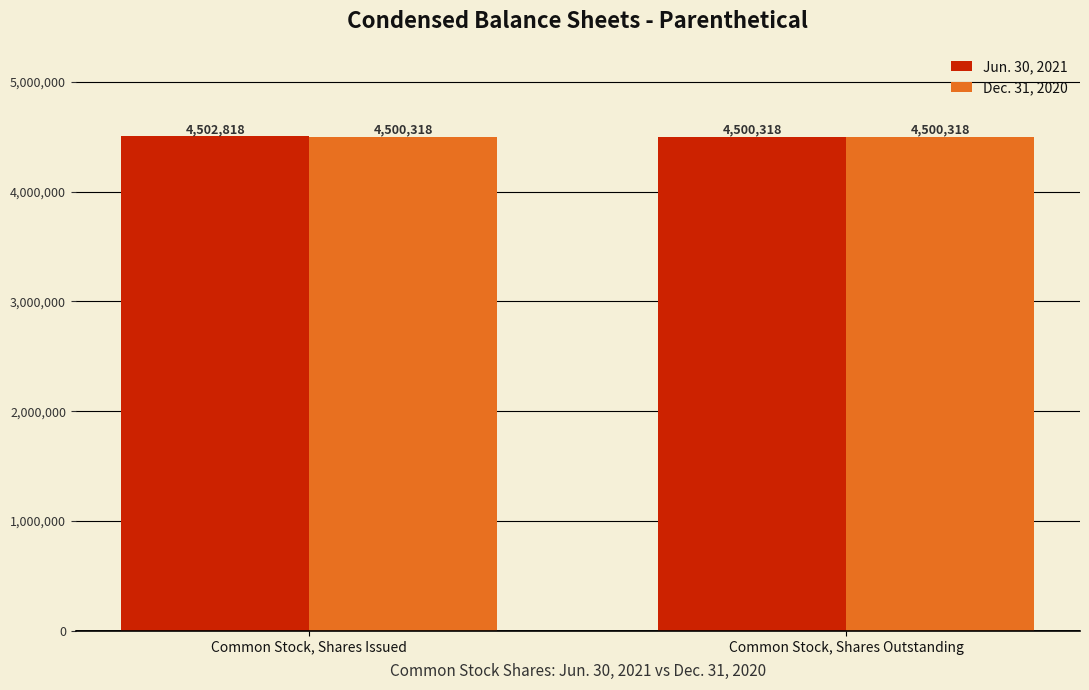

At Common Stock, Shares Issued, list the series in order from largest to smallest.

Jun. 30, 2021, Dec. 31, 2020